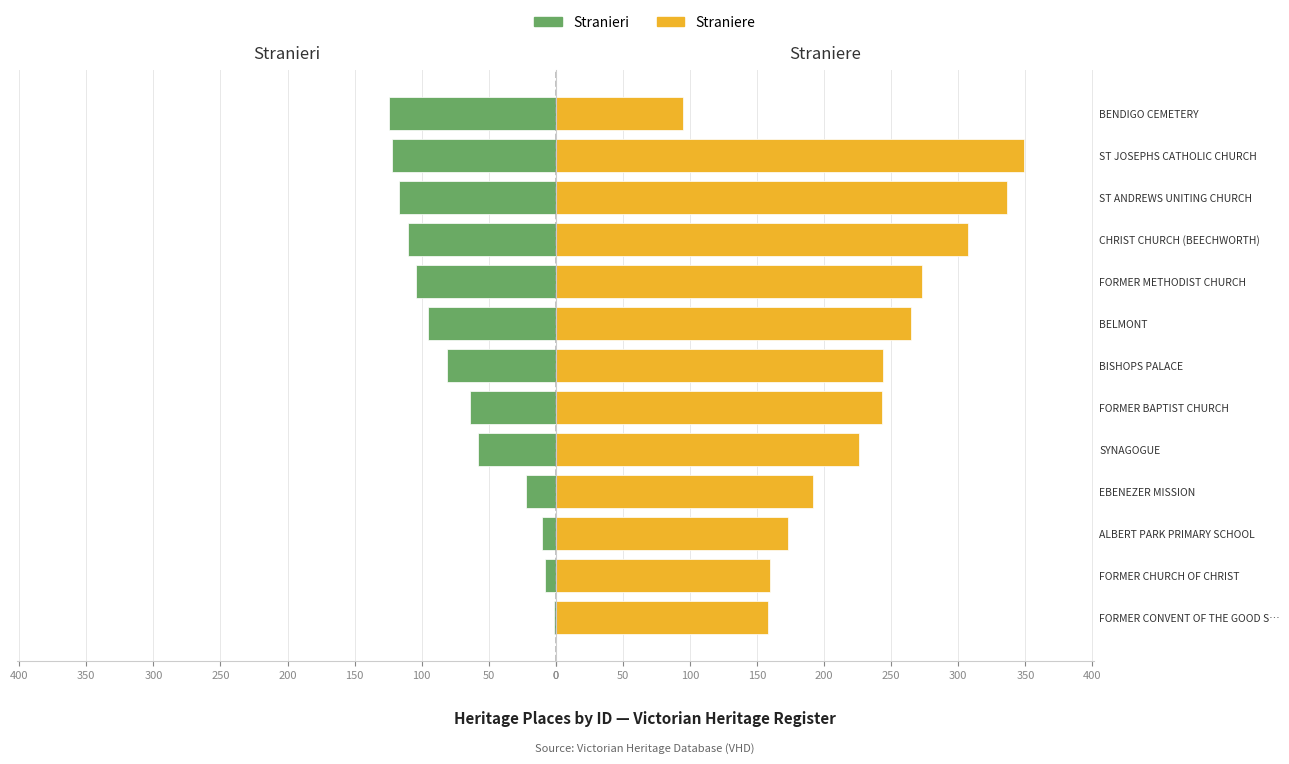

Between FORMER BAPTIST CHURCH and CHRIST CHURCH (BEECHWORTH), which series saw the biggest shift?

Straniere